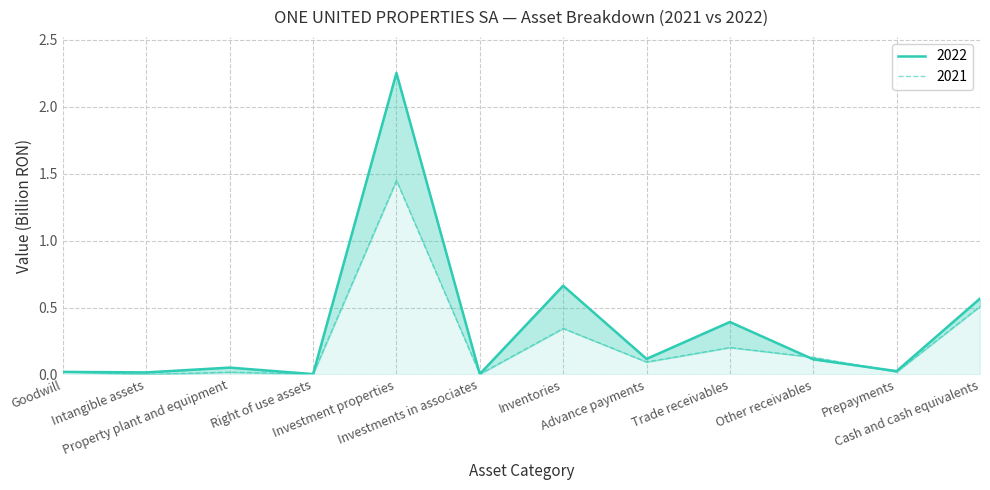

At which category does 2022 reach its first local valley?

Intangible assets